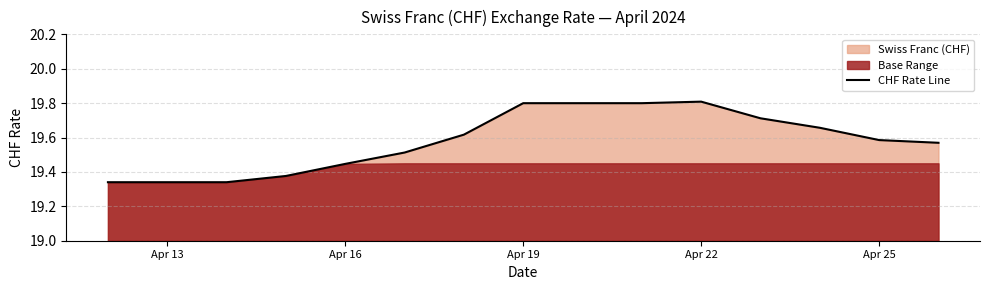

Reading right to left, transcribe all the data shown in this chart.

19.6	19.6	19.7	19.7	19.8	19.8	19.8	19.8	19.6	19.5	19.4	19.4	19.3	19.3	19.3